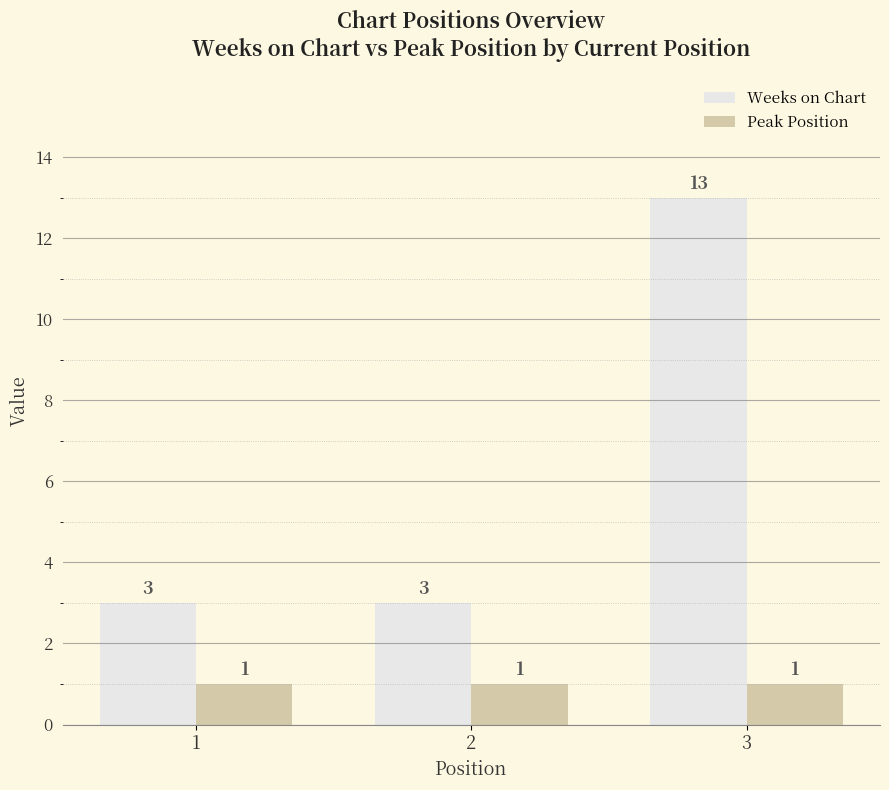

How many values in the Weeks on Chart series exceed 3?

1